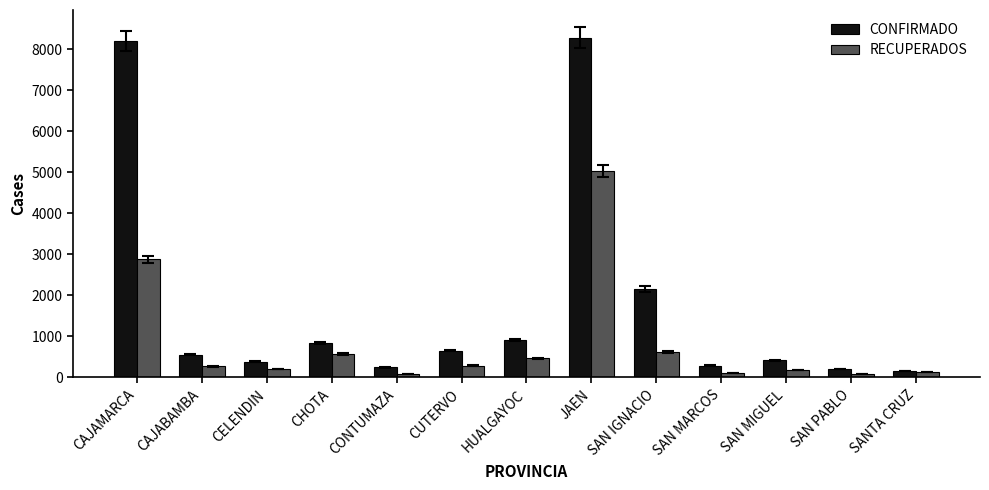

Which series has the widest spread of values?

CONFIRMADO